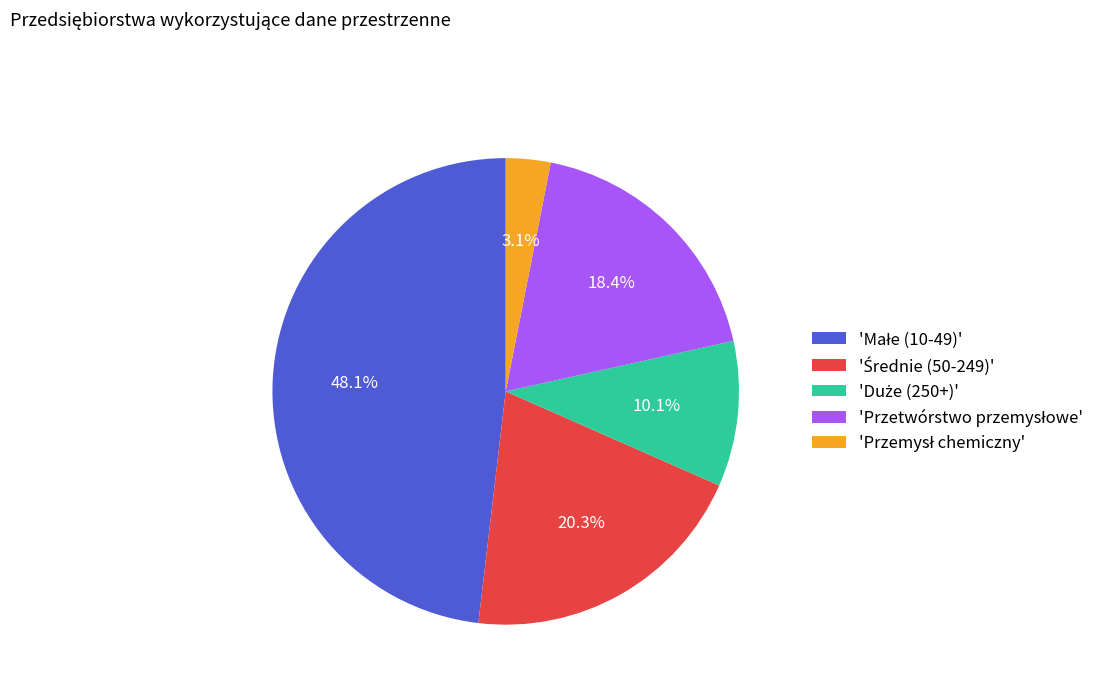

Is there a majority slice in this chart?

No